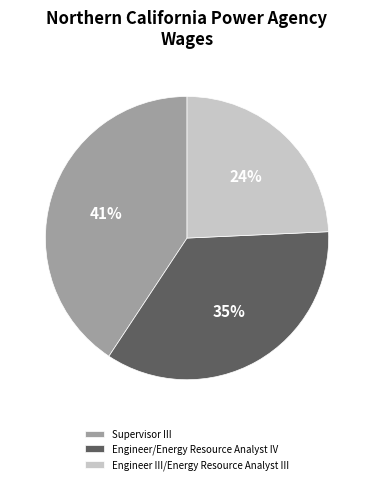

To the nearest percent, what percentage of the pie is Engineer III/Energy Resource Analyst III?

24%